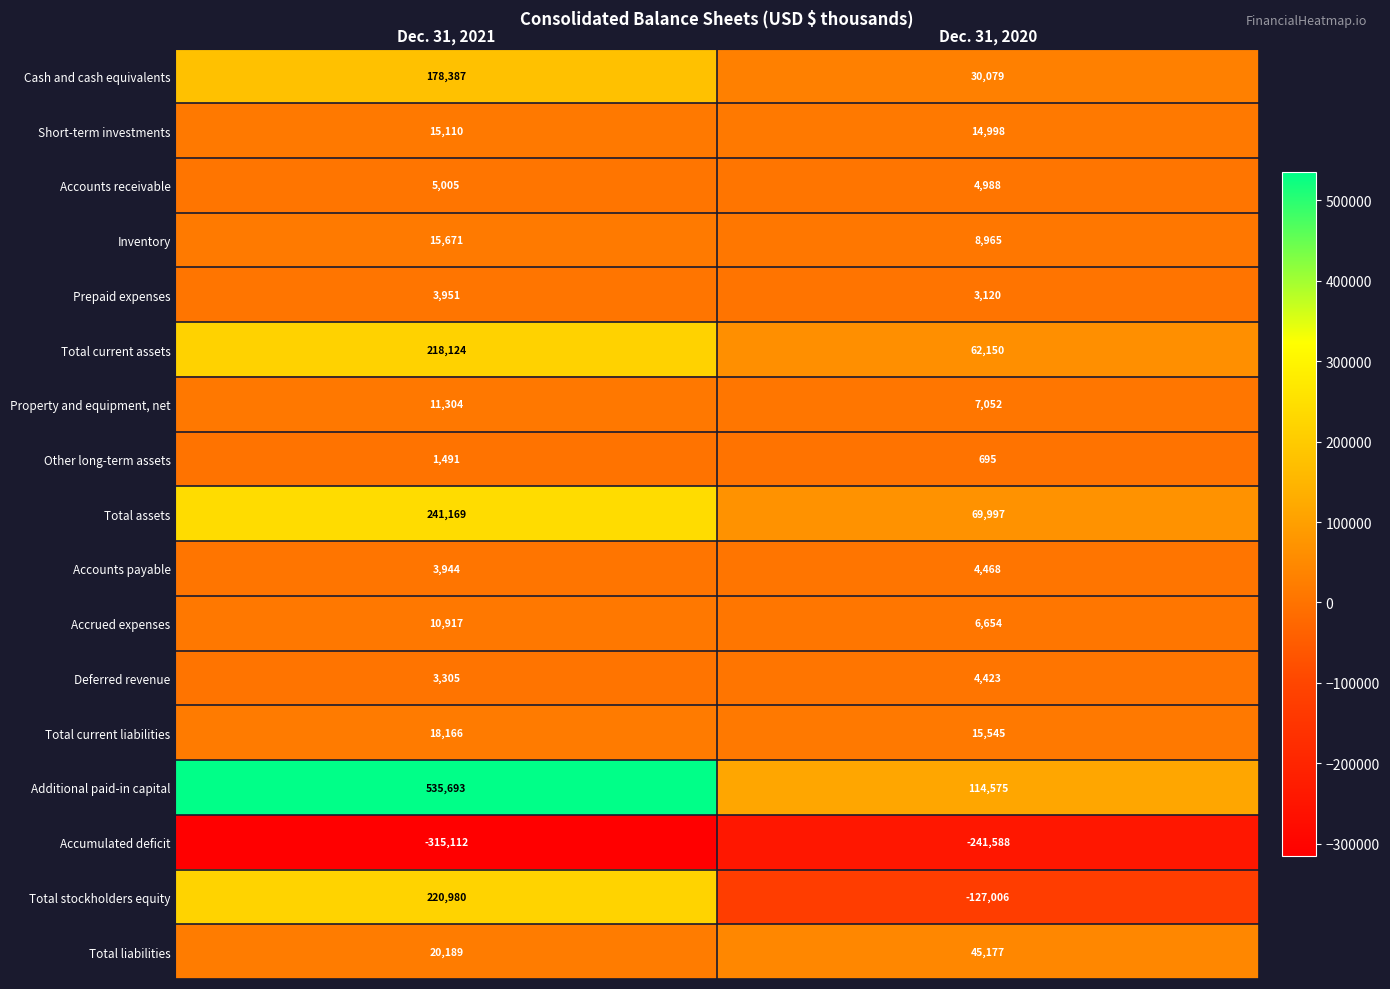

Is it true that Cash and cash equivalents equals 244993 at Dec. 31, 2021?

False